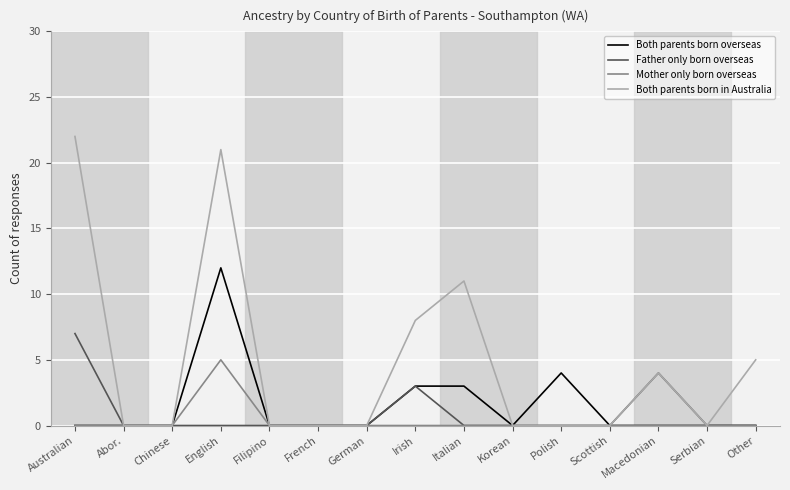

What is the sum of all Both parents born overseas values?

22